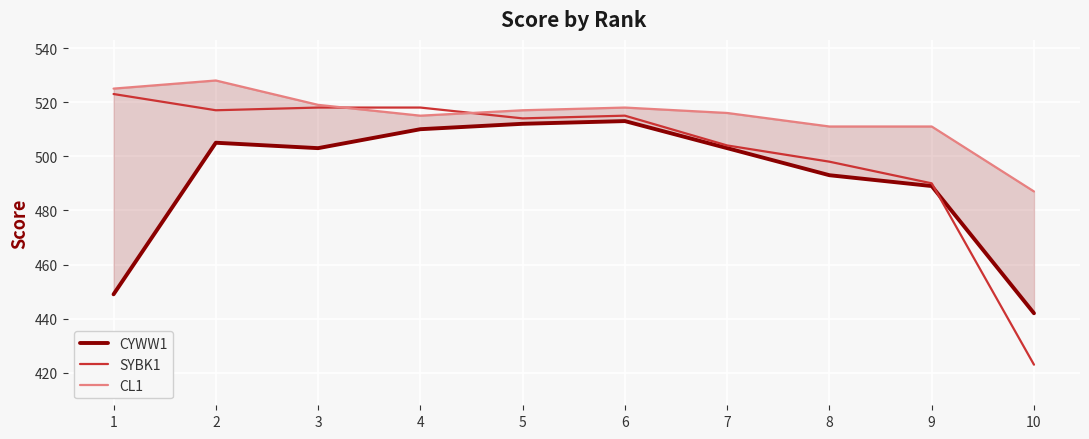

Reading left to right, list all the values displayed in this chart.

CYWW1: 449	505	503	510	512	513	503	493	489	442
SYBK1: 523	517	518	518	514	515	504	498	490	423
CL1: 525	528	519	515	517	518	516	511	511	487